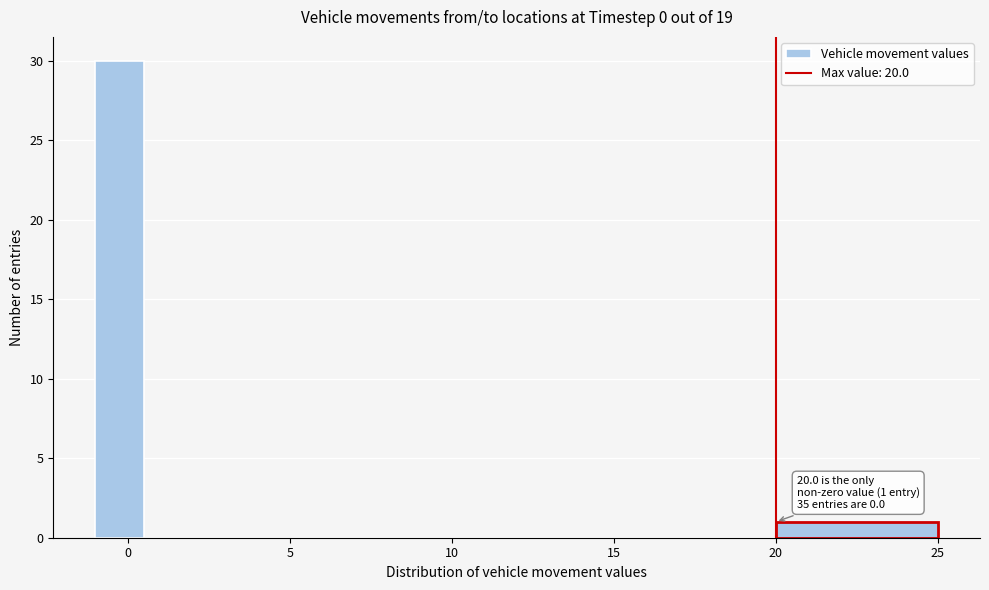

Around what value on the x-axis is the tallest bar? Give the approximate position of its centre, as read against the axis.

0.0